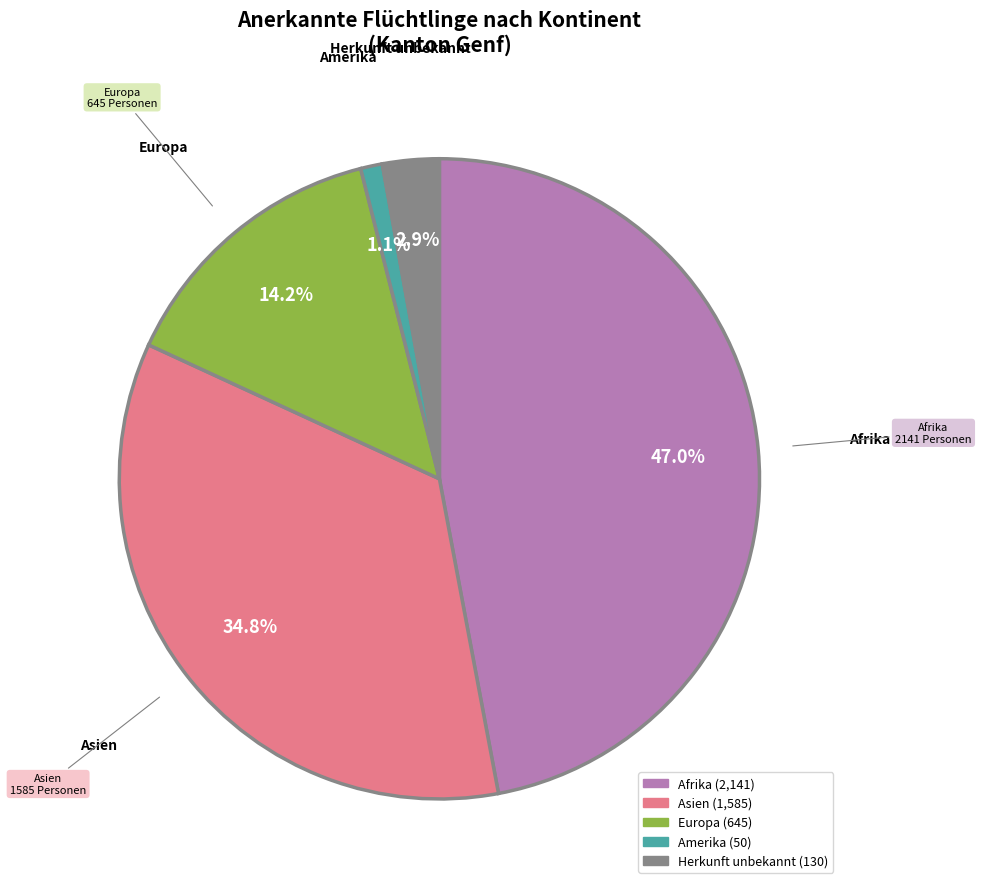

Is there a majority slice in this chart?

No